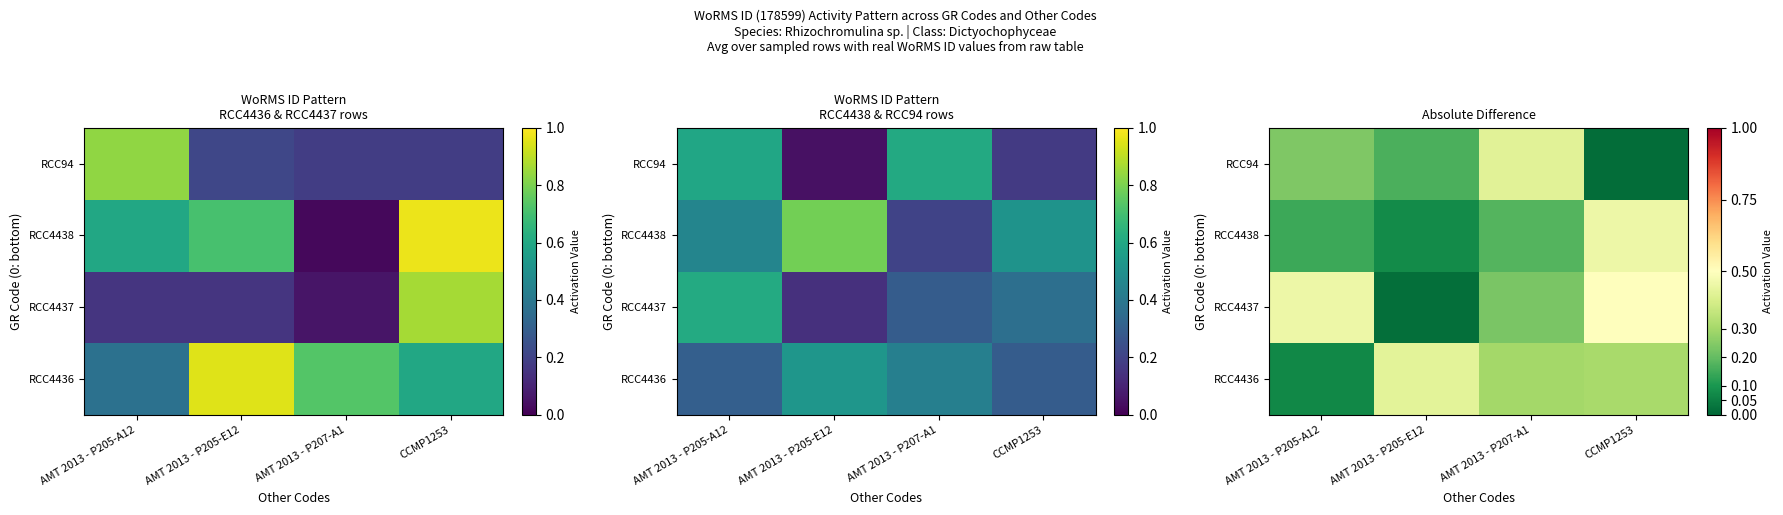

What is the average value of the RCC4436 series?

0.3